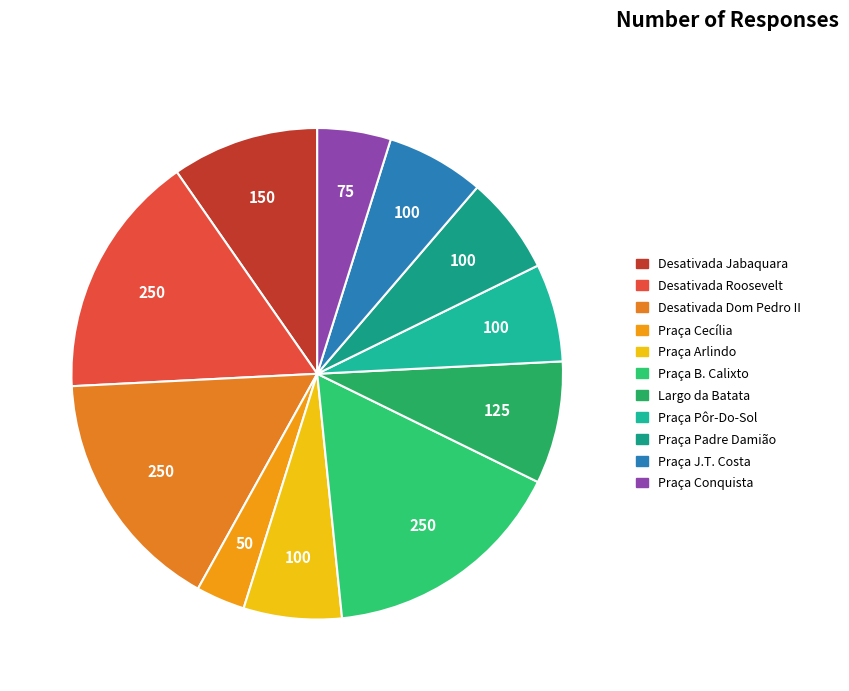

How many segments does this pie chart have?

11